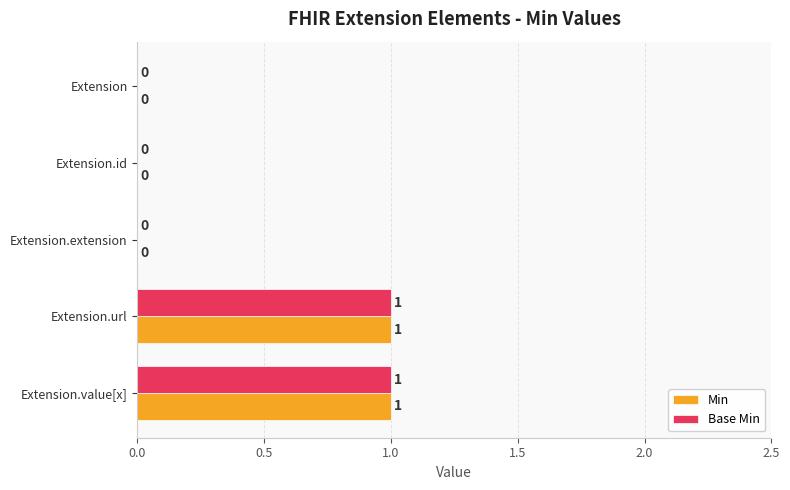

How many series are shown in this chart?

2